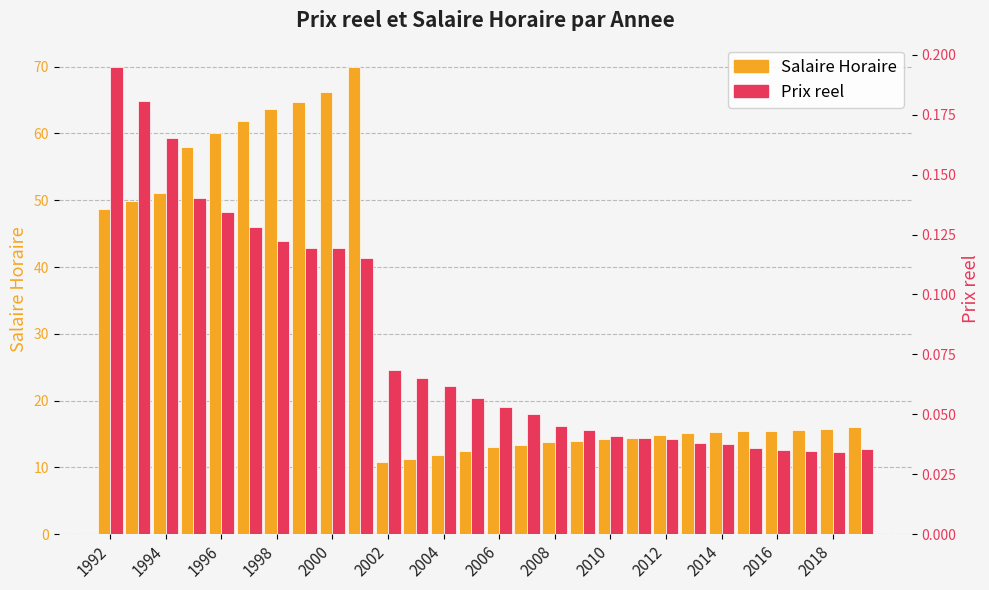

Which series has the widest spread of values?

Salaire Horaire